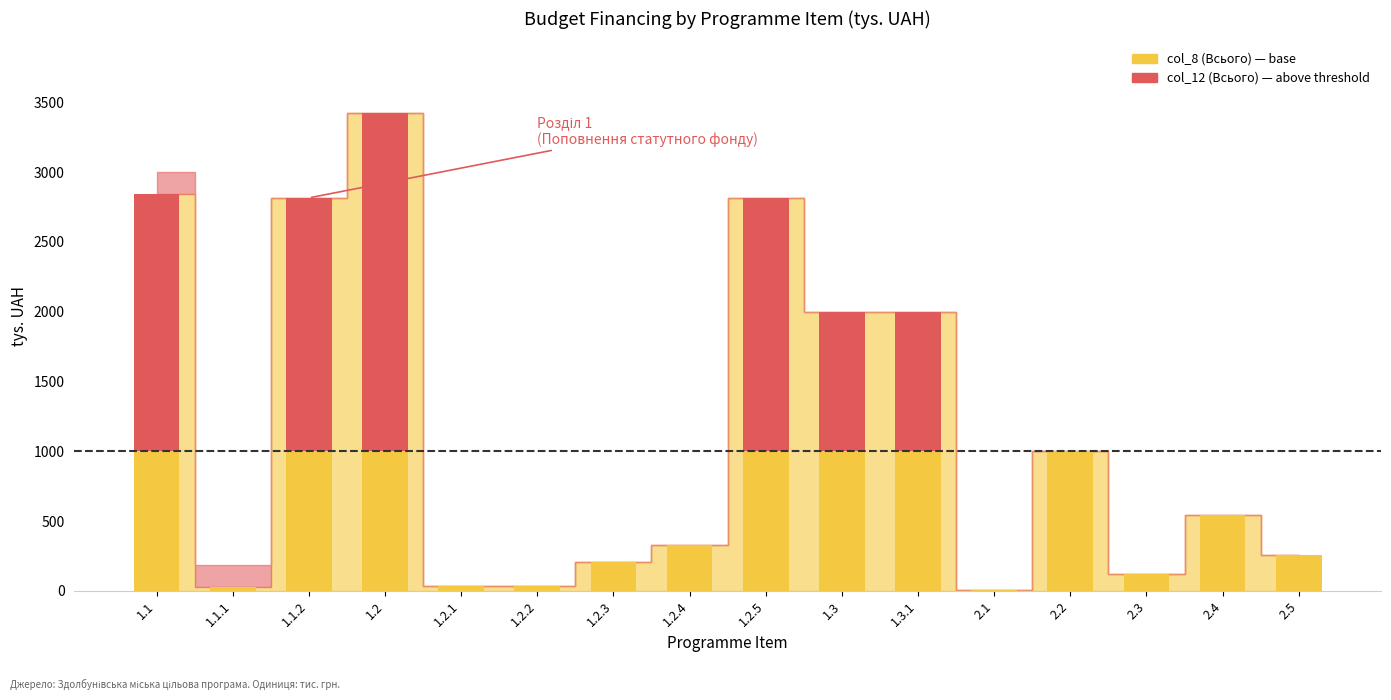

At which category is the sum across all series the highest?

1.2